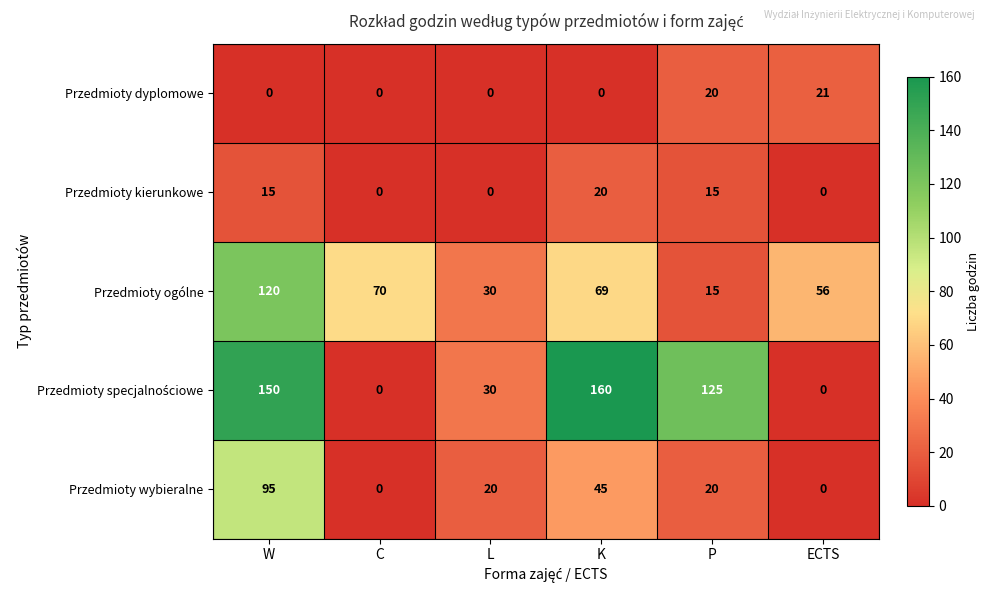

Which series changed the most between W and P?

Przedmioty ogólne